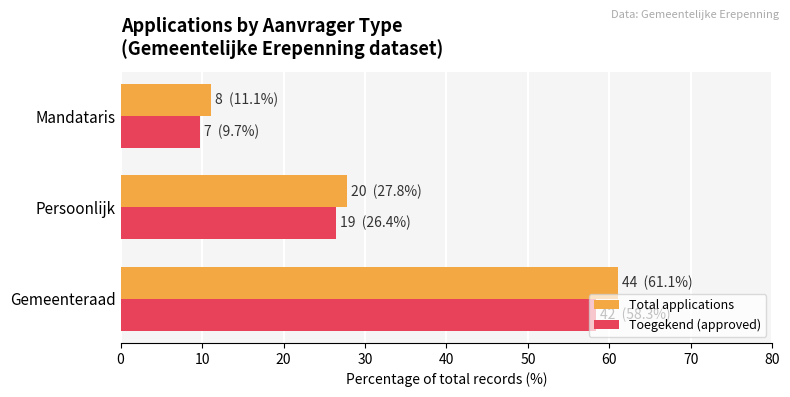

Which series has the largest range (max minus min)?

Total applications